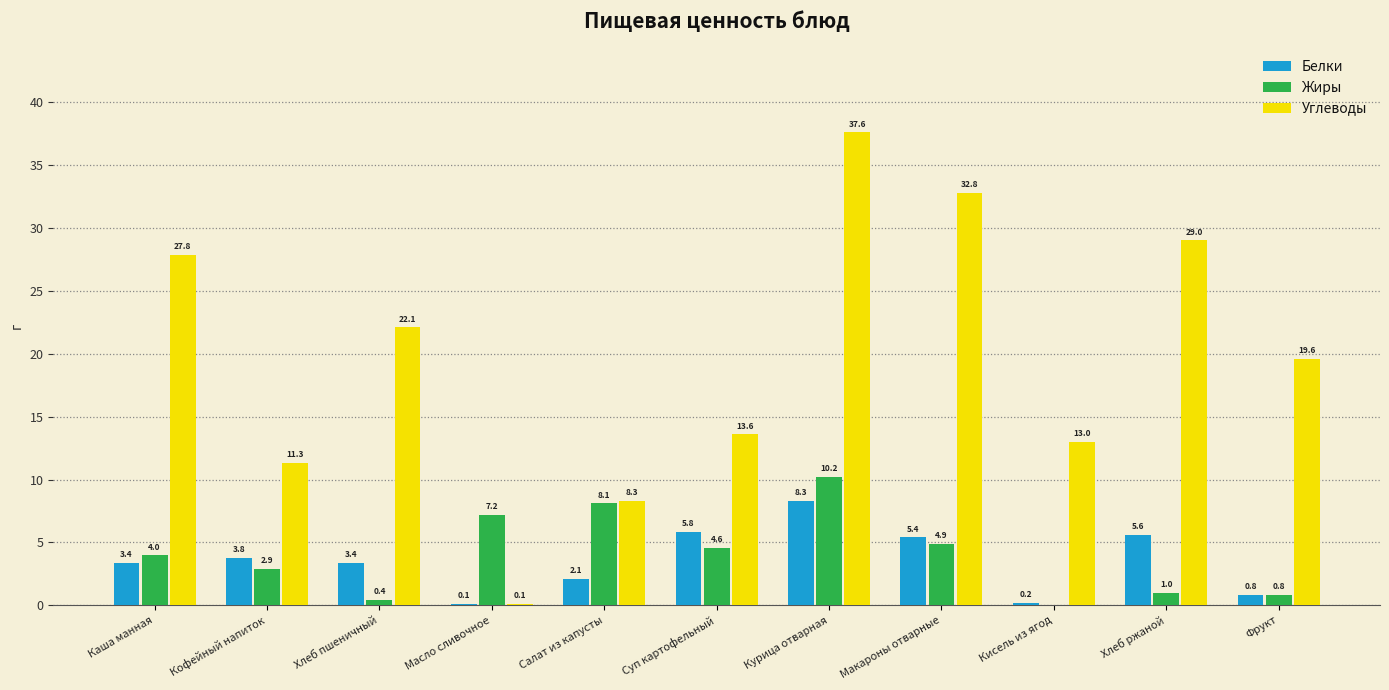

What is the greatest value displayed?

37.6